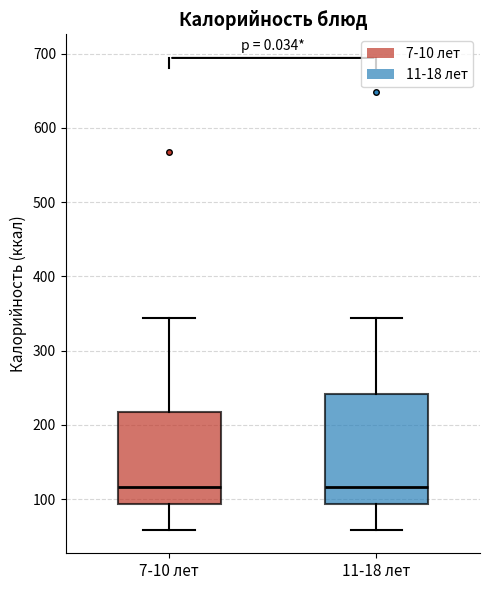

Reading left to right, transcribe this box plot: for each box, give where its median line is, the range the box spans, and where its two whiskers end, as read against the y-axis. The values are not printed on the chart, so give them approximately, as read against the axis.

7-10 лет: median 120, box 90 to 220, whiskers 60 to 340
11-18 лет: median 120, box 90 to 240, whiskers 60 to 340